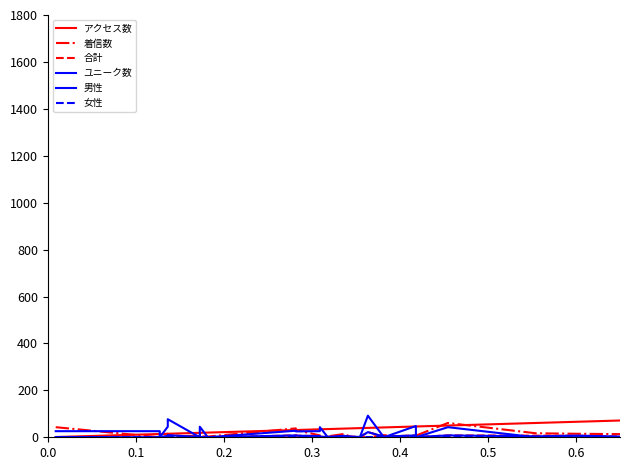

At how many categories does at least one series exceed 5?

27